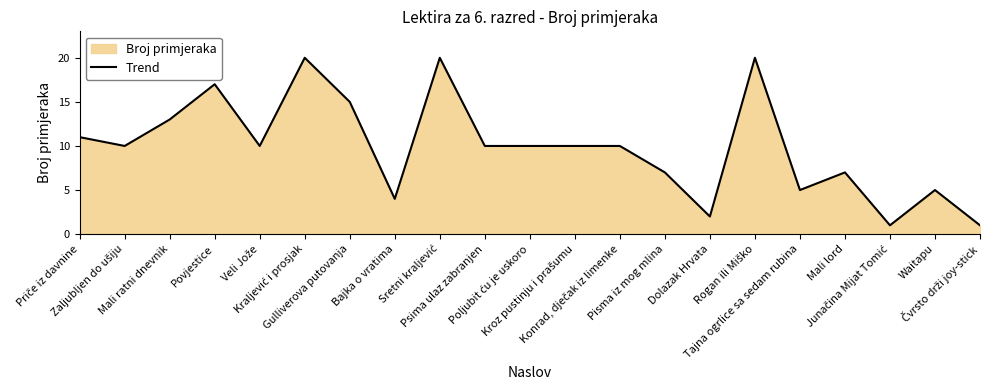

Rank the categories by value from lowest to highest.

Junačina Mijat Tomić, Čvrsto drži joy-stick, Dolazak Hrvata, Bajka o vratima, Tajna ogrlice sa sedam rubina, Waitapu, Pisma iz mog mlina, Mali lord, Zaljubljen do ušiju, Veli Jože, Psima ulaz zabranjen, Poljubit ću je uskoro, Kroz pustinju i prašumu, Konrad, dječak iz limenke, Priče iz davnine, Mali ratni dnevnik, Gulliverova putovanja, Povjestice, Kraljević i prosjak, Sretni kraljević, Rogan ili Miško